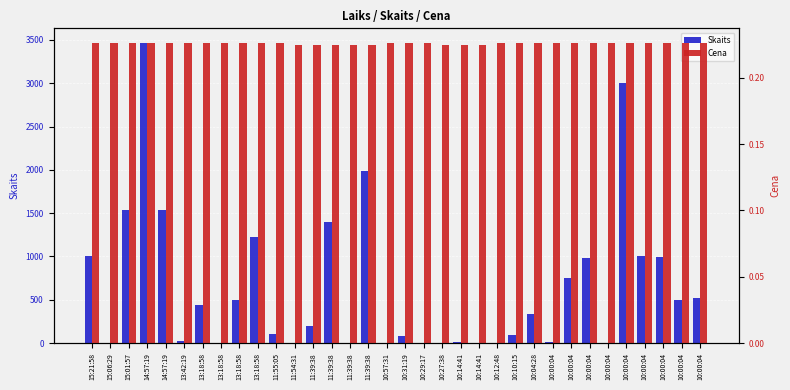

What is the value of the Skaits bar at the 27th from the left?

15.0